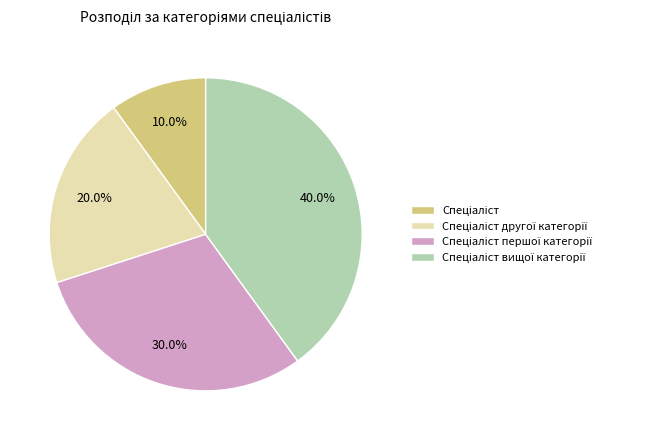

Is there a majority slice in this chart?

No